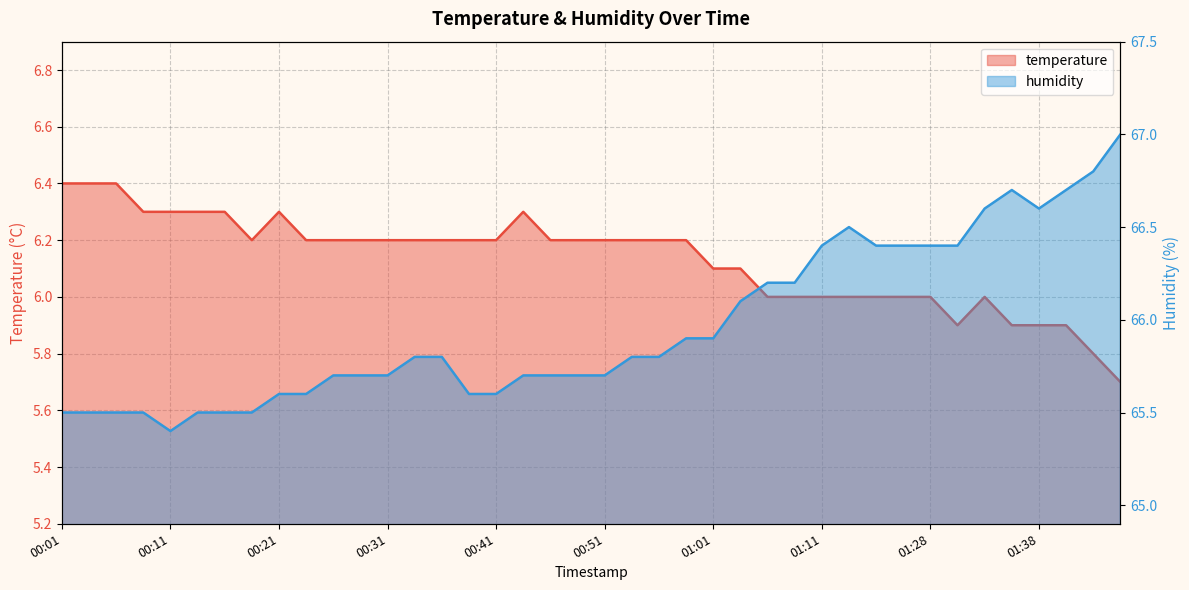

What position from the right is 01:03?

15